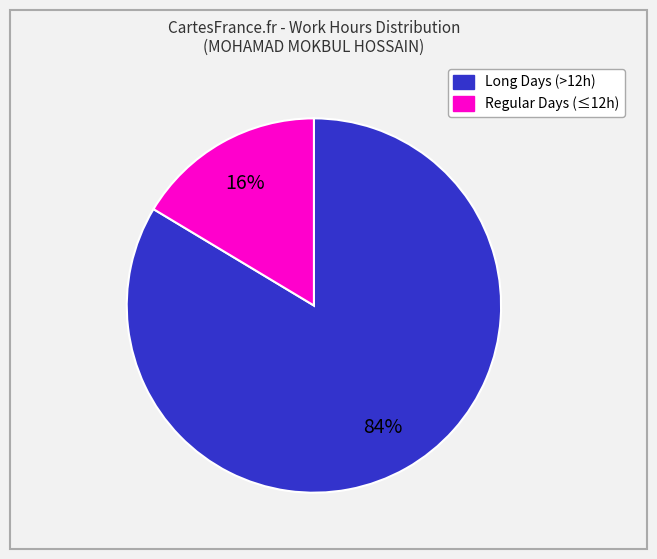

How many segments does this pie chart have?

2